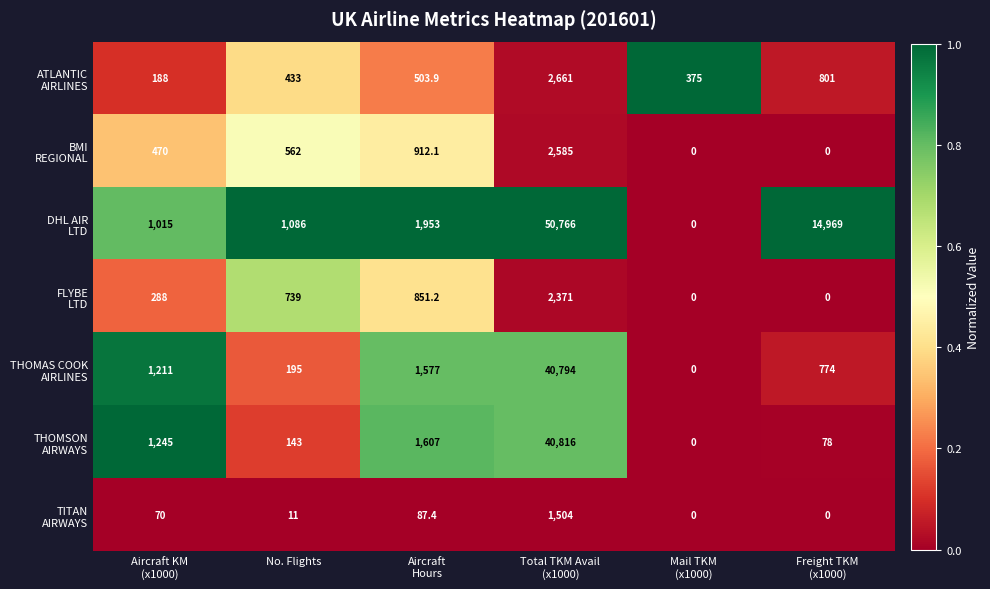

What is the greatest value displayed?

50766.0